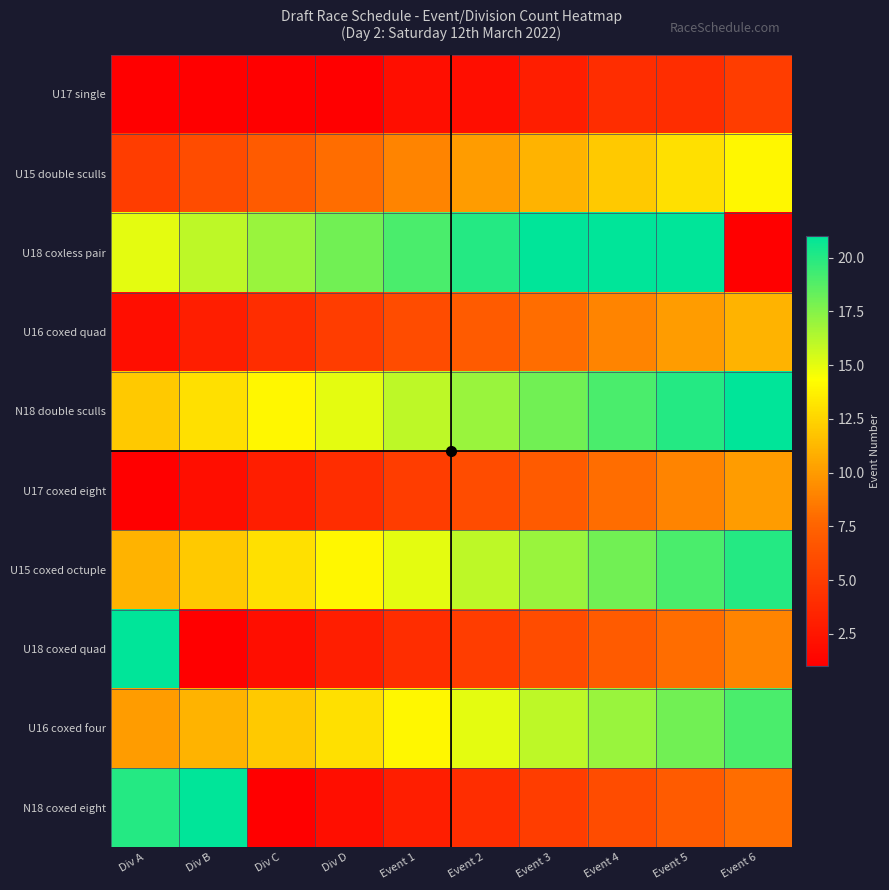

Reading left to right, extract all data points from this chart.

U17 single: Div A=1	Div B=1	Div C=1	Div D=1	Event 1=2	Event 2=2	Event 3=3	Event 4=4	Event 5=4	Event 6=5
U15 double sculls: Div A=5	Div B=6	Div C=7	Div D=8	Event 1=9	Event 2=10	Event 3=11	Event 4=12	Event 5=13	Event 6=14
U18 coxless pair: Div A=15	Div B=16	Div C=17	Div D=18	Event 1=19	Event 2=20	Event 3=21	Event 4=22	Event 5=23	Event 6=1
U16 coxed quad: Div A=2	Div B=3	Div C=4	Div D=5	Event 1=6	Event 2=7	Event 3=8	Event 4=9	Event 5=10	Event 6=11
N18 double sculls: Div A=12	Div B=13	Div C=14	Div D=15	Event 1=16	Event 2=17	Event 3=18	Event 4=19	Event 5=20	Event 6=21
U17 coxed eight: Div A=1	Div B=2	Div C=3	Div D=4	Event 1=5	Event 2=6	Event 3=7	Event 4=8	Event 5=9	Event 6=10
U15 coxed octuple: Div A=11	Div B=12	Div C=13	Div D=14	Event 1=15	Event 2=16	Event 3=17	Event 4=18	Event 5=19	Event 6=20
U18 coxed quad: Div A=21	Div B=1	Div C=2	Div D=3	Event 1=4	Event 2=5	Event 3=6	Event 4=7	Event 5=8	Event 6=9
U16 coxed four: Div A=10	Div B=11	Div C=12	Div D=13	Event 1=14	Event 2=15	Event 3=16	Event 4=17	Event 5=18	Event 6=19
N18 coxed eight: Div A=20	Div B=21	Div C=1	Div D=2	Event 1=3	Event 2=4	Event 3=5	Event 4=6	Event 5=7	Event 6=8